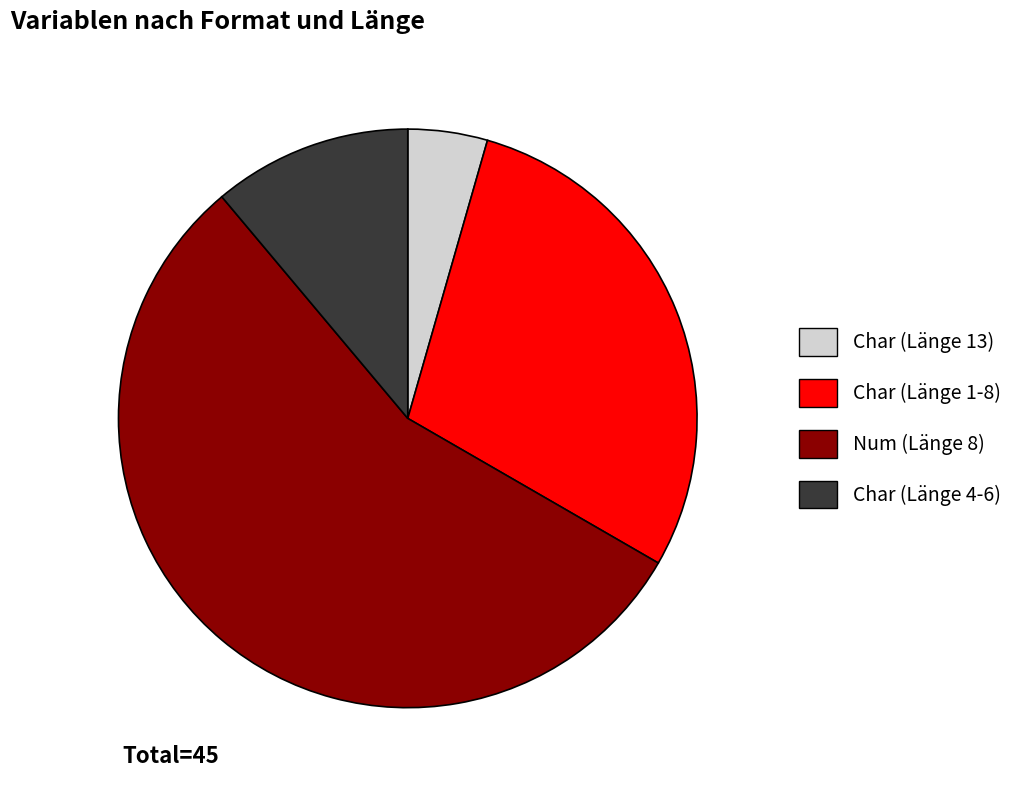

True or false: Char (Länge 1-8) accounts for 29% of the total.

True